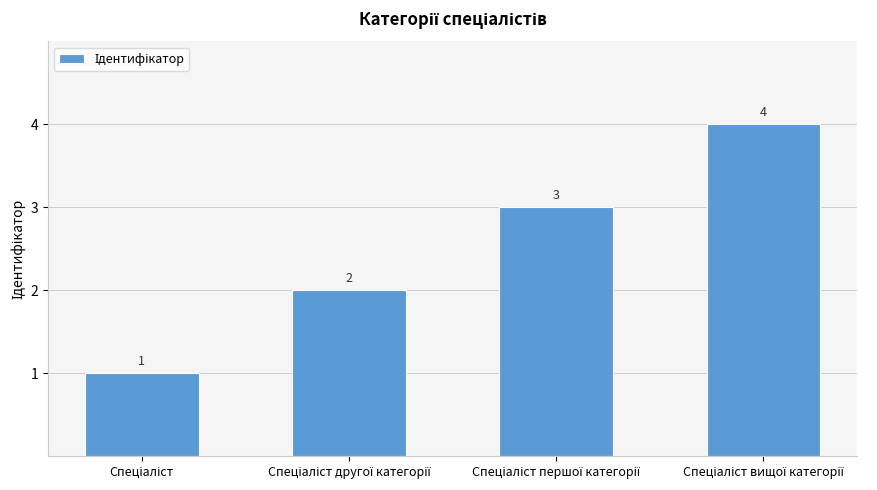

What is the sum of all values?

10